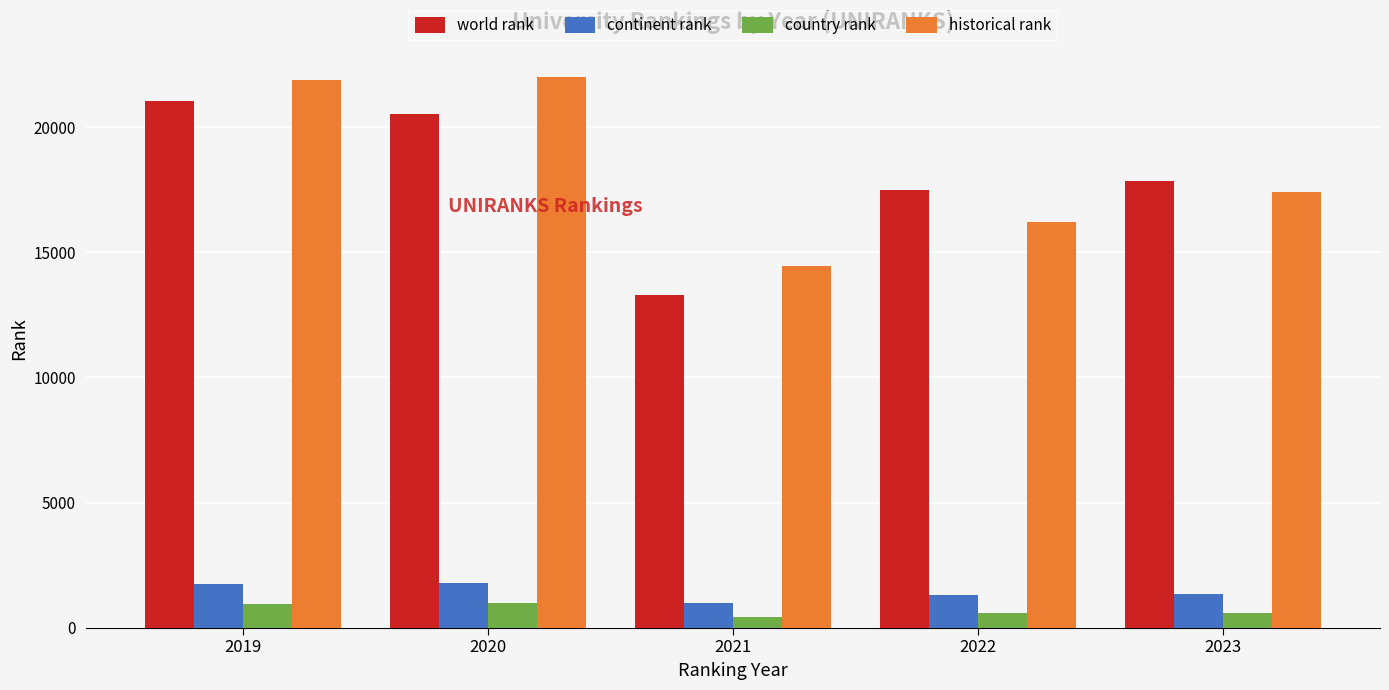

How many groups of bars are there?

5